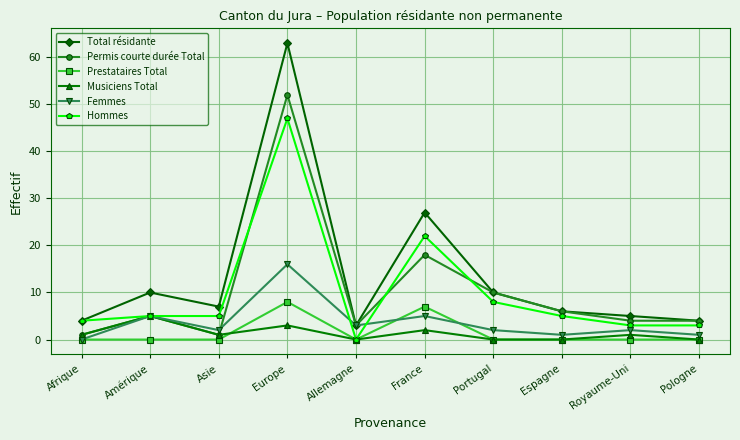

Reading left to right, list all the values displayed in this chart.

Total résidante: 4	10	7	63	3	27	10	6	5	4
Permis courte durée Total: 1	5	1	52	3	18	10	6	4	4
Prestataires Total: 0	0	0	8	0	7	0	0	0	0
Musiciens Total: 1	5	1	3	0	2	0	0	1	0
Femmes: 0	5	2	16	3	5	2	1	2	1
Hommes: 4	5	5	47	0	22	8	5	3	3